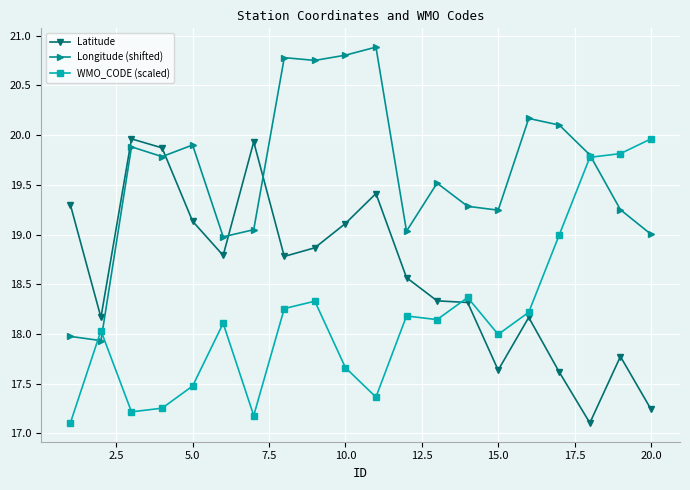

What is the value of the Longitude (shifted) point at the 1st from the left?

18.0